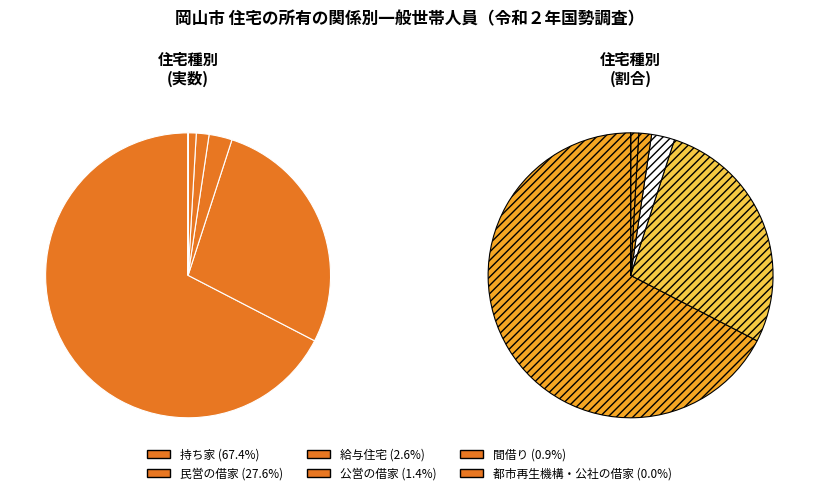

Is it true that 持ち家 is 67% of the pie?

True